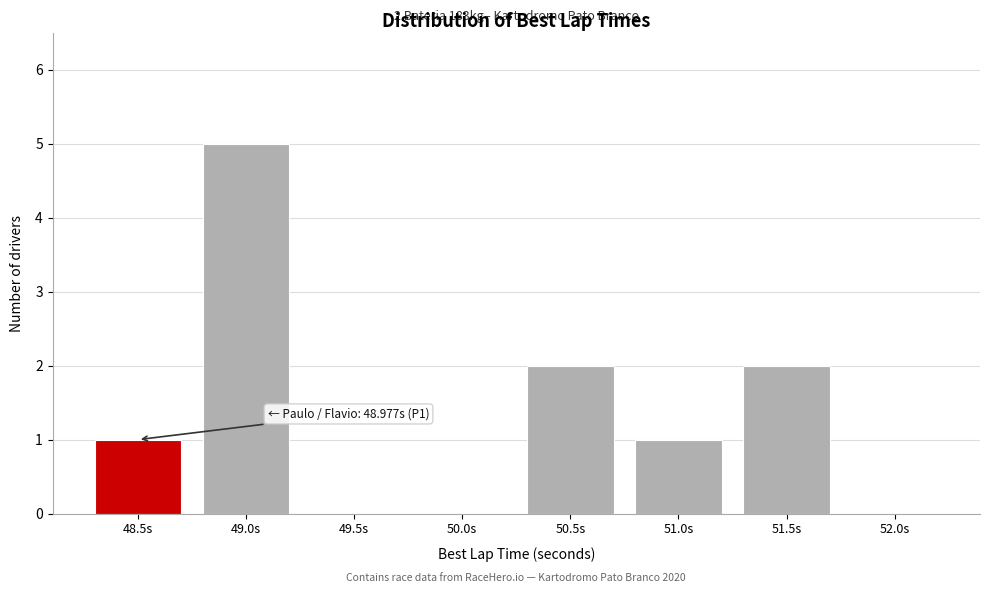

Reading left to right, extract all data points from this chart.

48.5s=1	49.0s=5	49.5s=0	50.0s=0	50.5s=2	51.0s=1	51.5s=2	52.0s=0